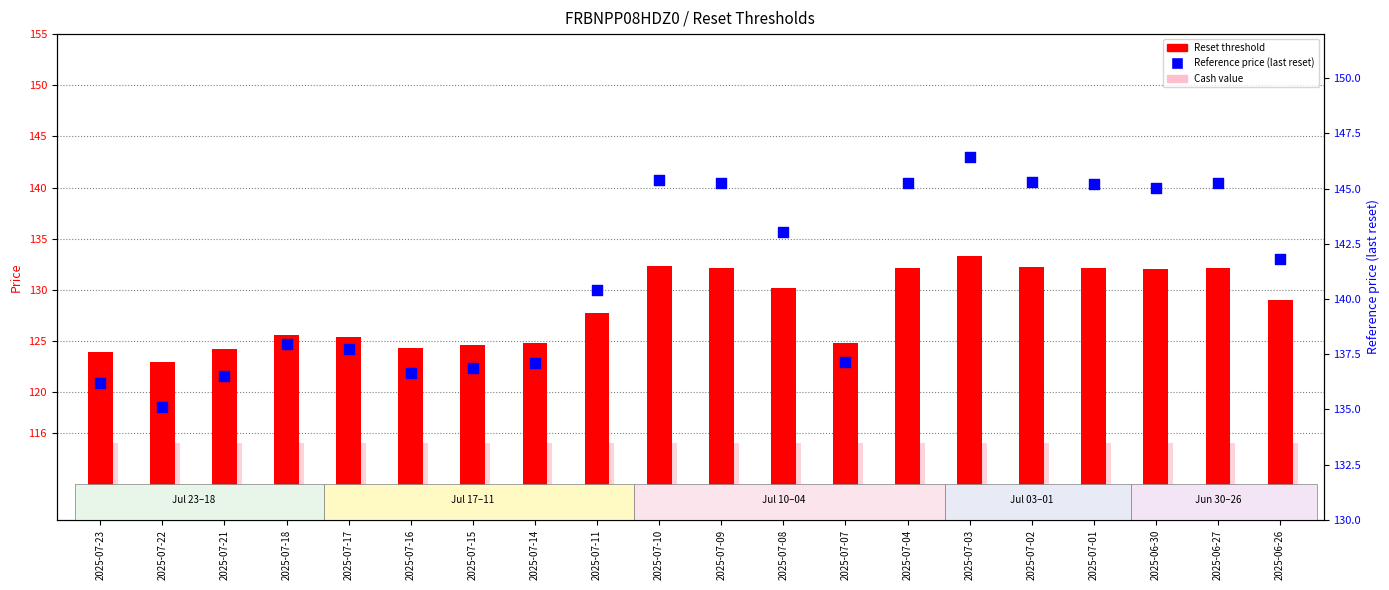

Which series reaches the minimum Y coordinate?

Cash value (scaled)